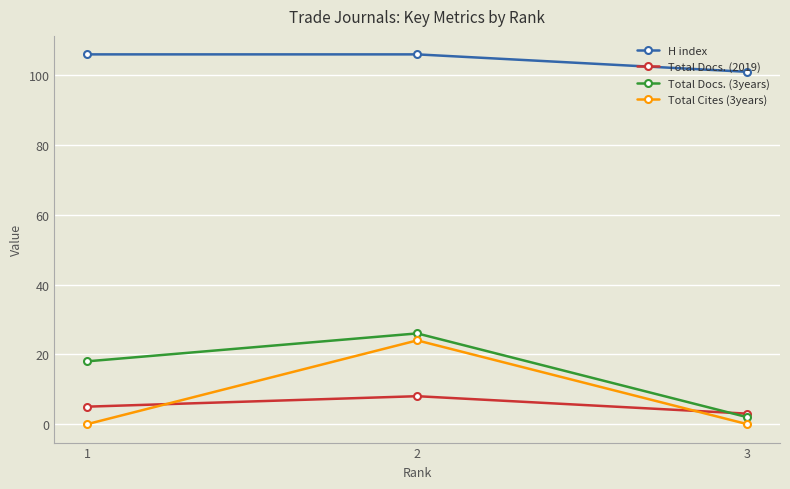

The value of Total Docs. (2019) at 2 is 8. True or false?

True